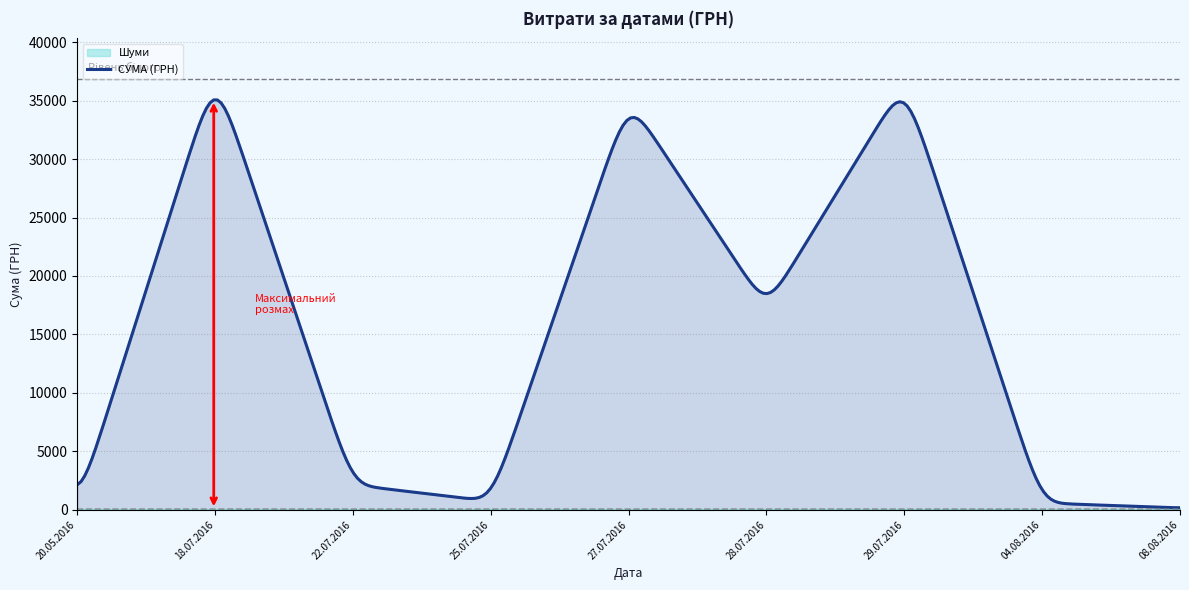

What is the greatest value displayed?

35067.1